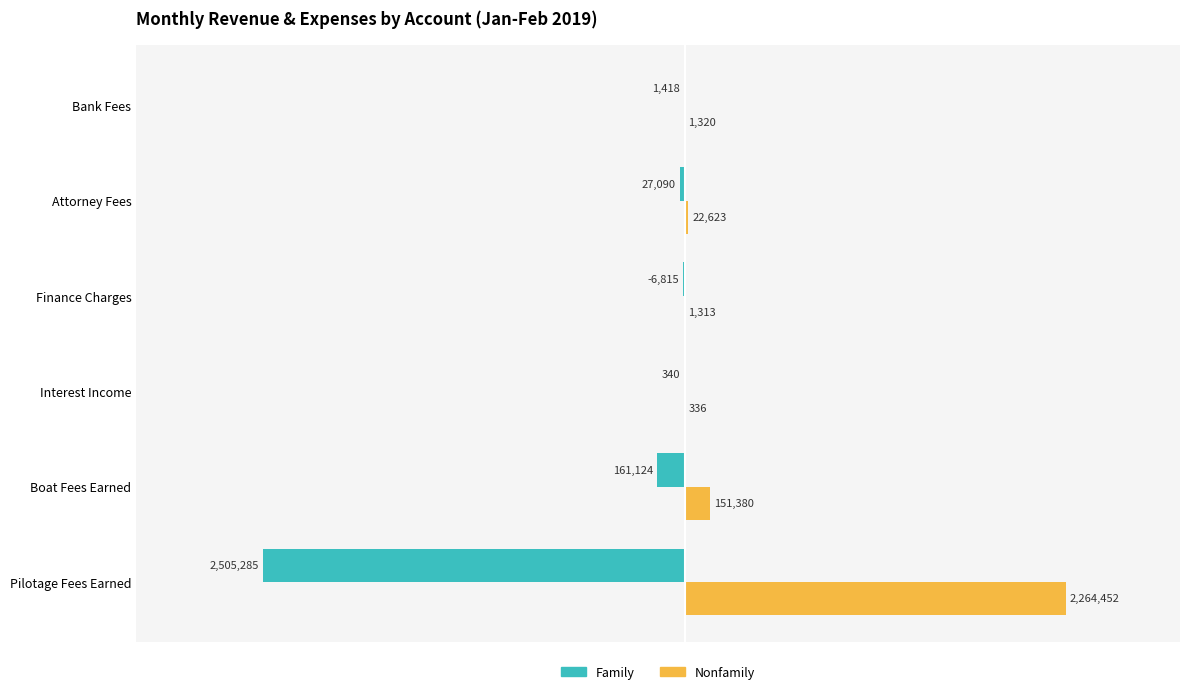

Reading right to left, list all the values displayed in this chart.

Family: -1417.7	-27090.3	-6815.1	-340.2	-161124.0	-2505285.0
Nonfamily: 1320.3	22622.7	1313.1	335.6	151380.0	2264452.0